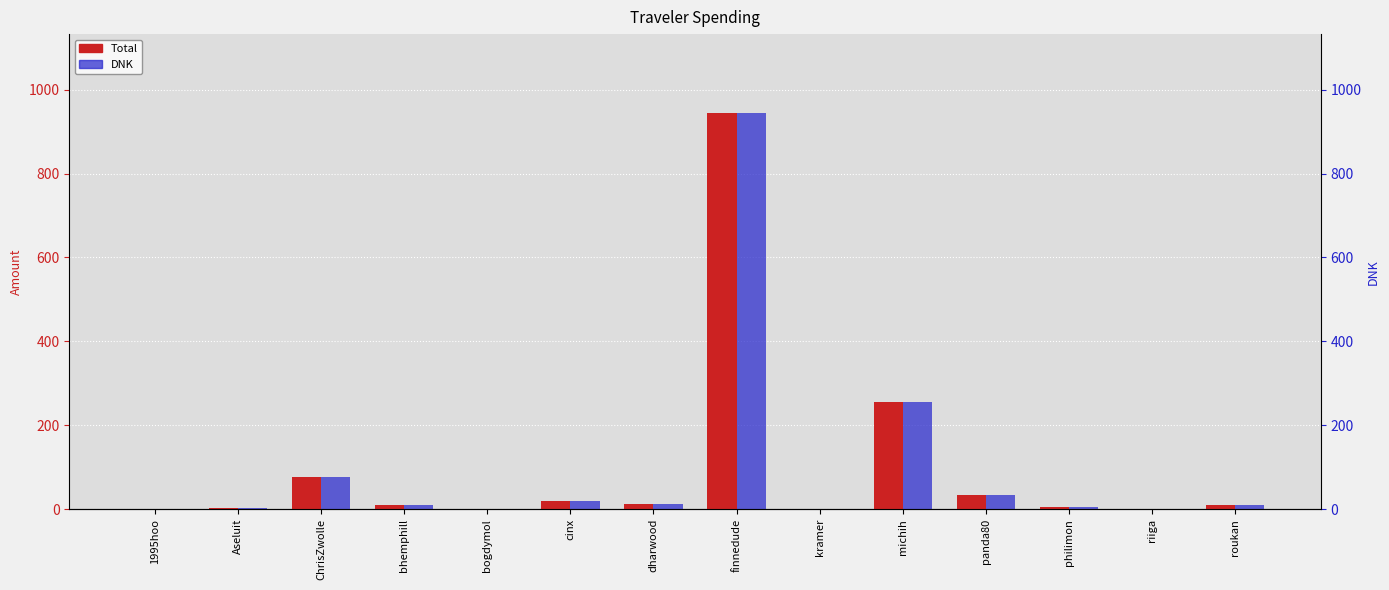

What position from the left is finnedude?

8